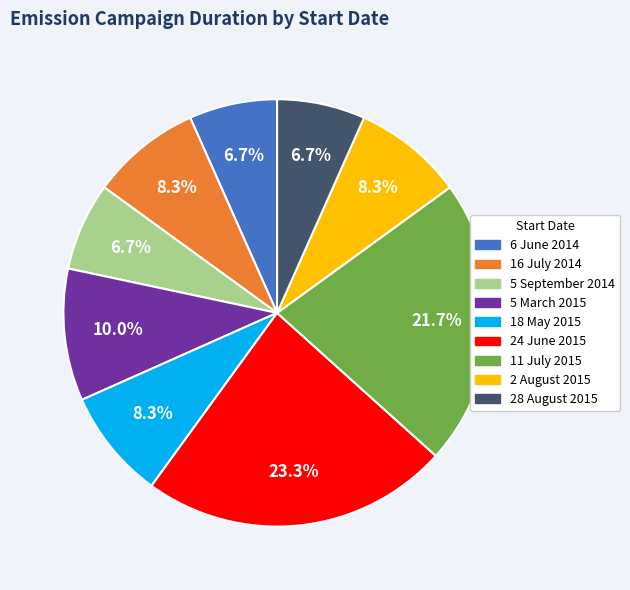

To the nearest percent, what is the combined percentage of 5 March 2015 and 6 June 2014?

17%